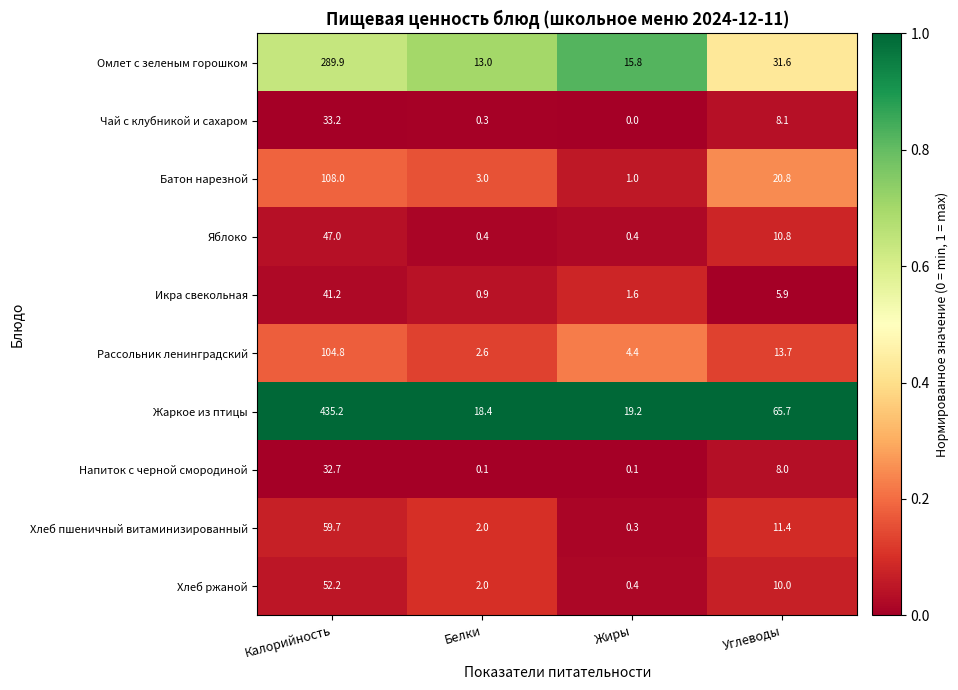

The value of Рассольник ленинградский at Белки is 2.6. True or false?

True